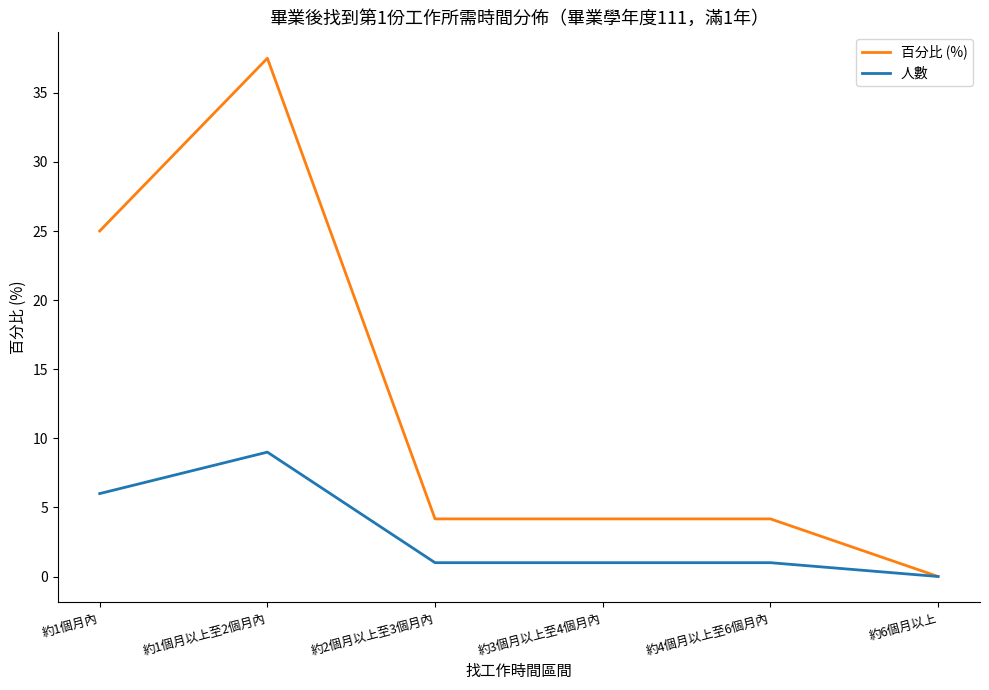

What position from the right is 約6個月以上?

1